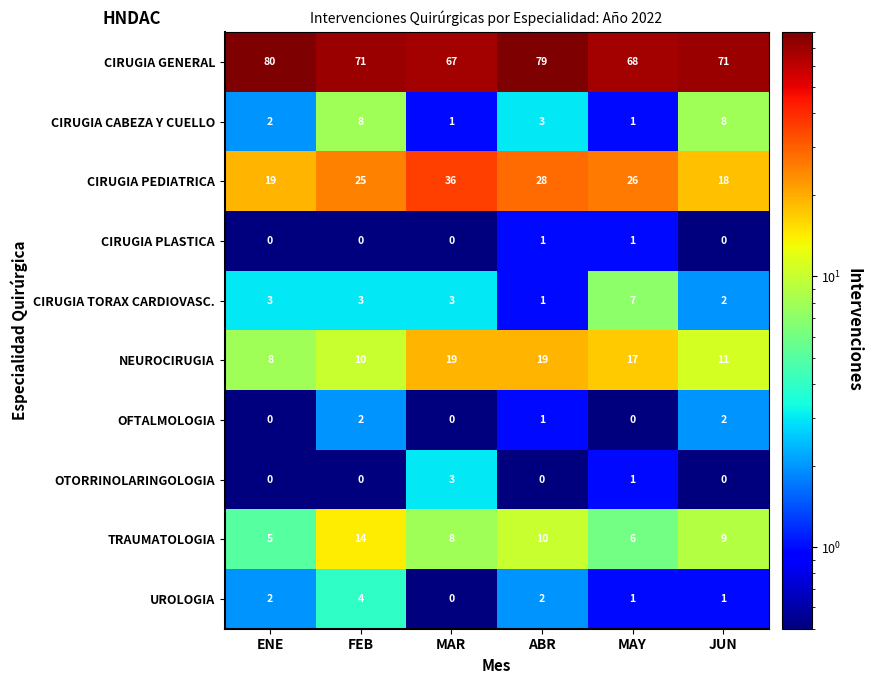

What is the minimum value shown in the chart?

0